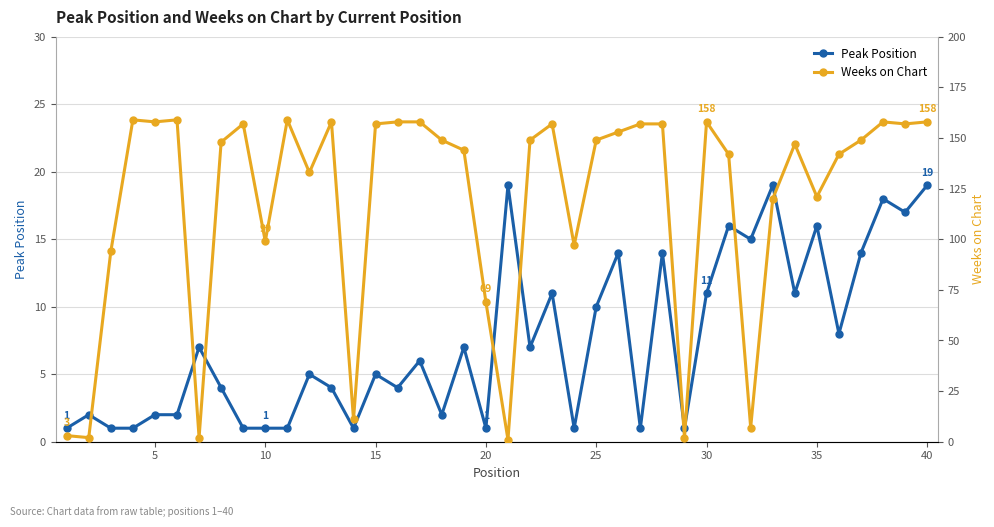

How many values in the Peak Position series are below 6?

20